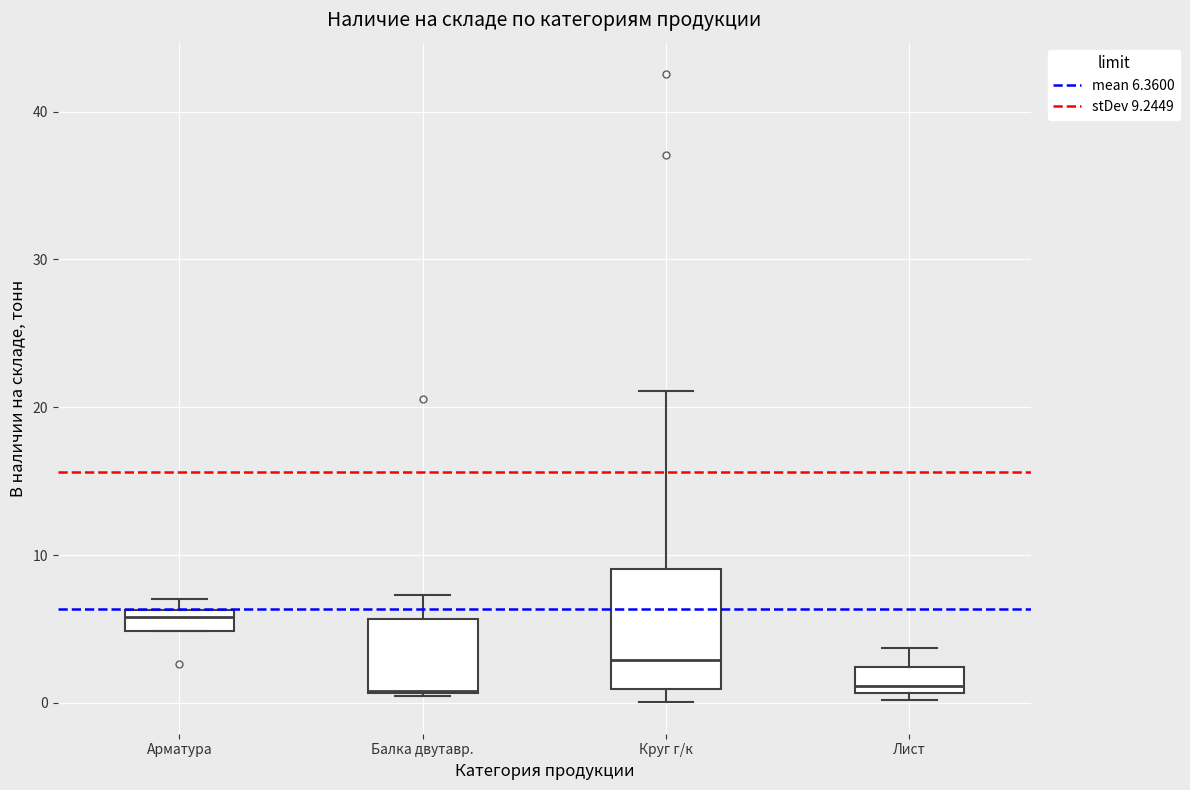

Which box is the tallest, from its lower edge to its upper edge?

Круг г/к